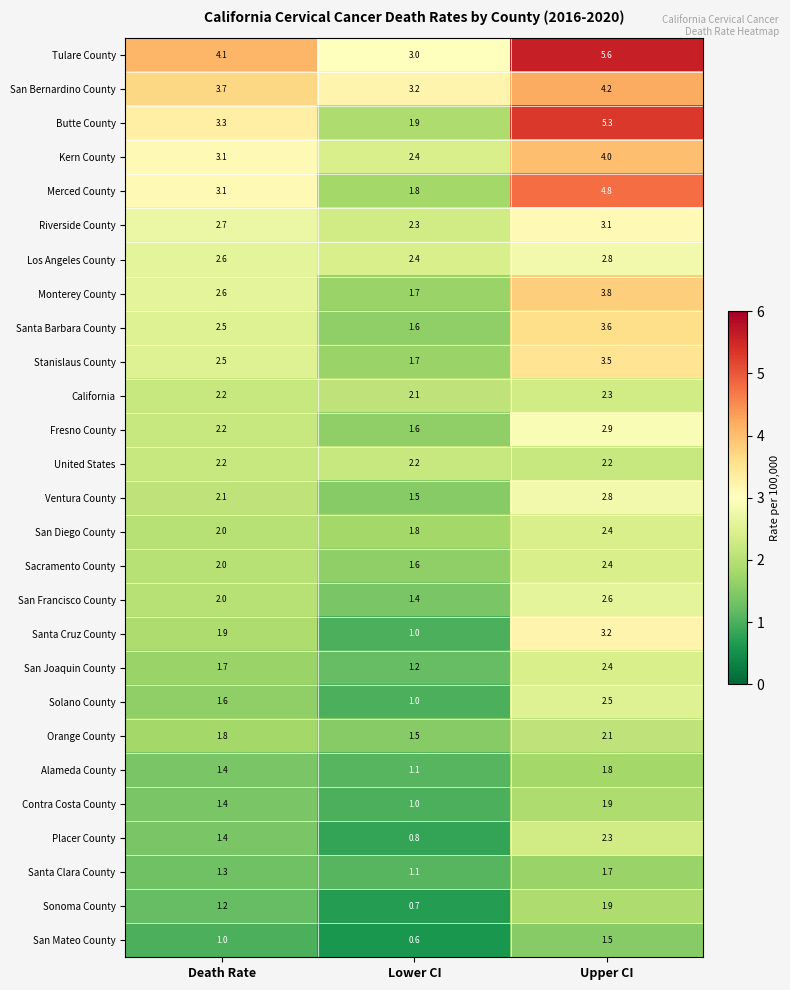

Which label corresponds to the smallest value in the chart?

Lower CI